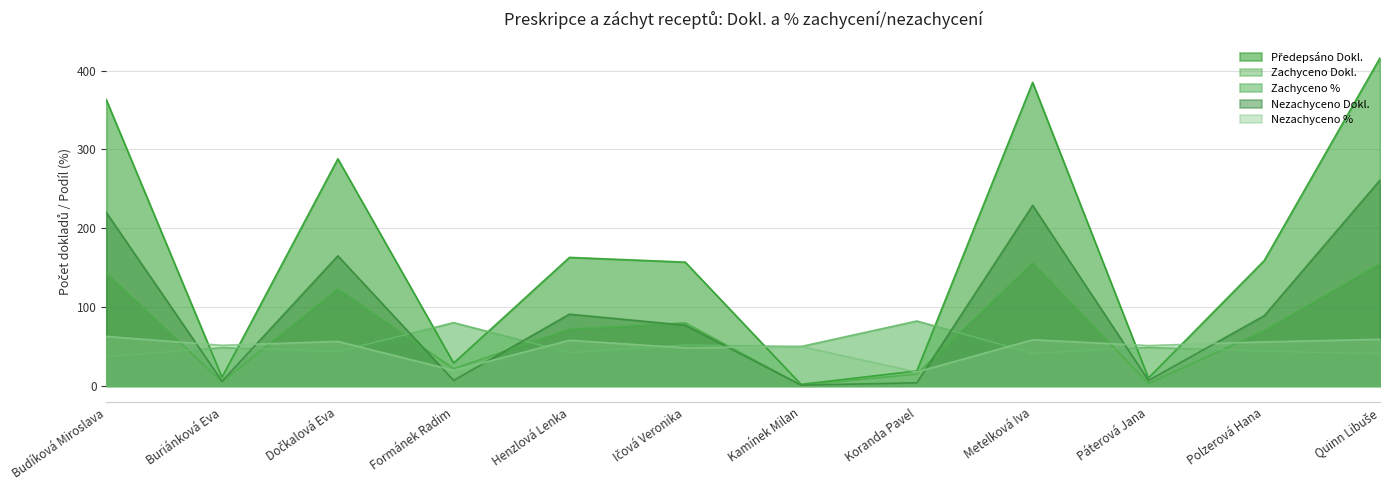

Which series has the largest total across all categories?

Předepsáno Dokl.